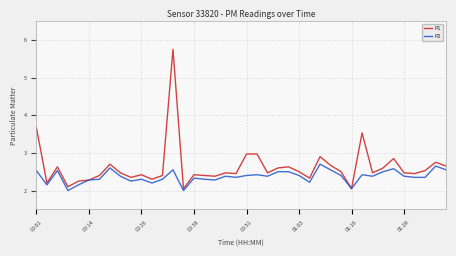

What is the maximum value shown in the chart?

5.8